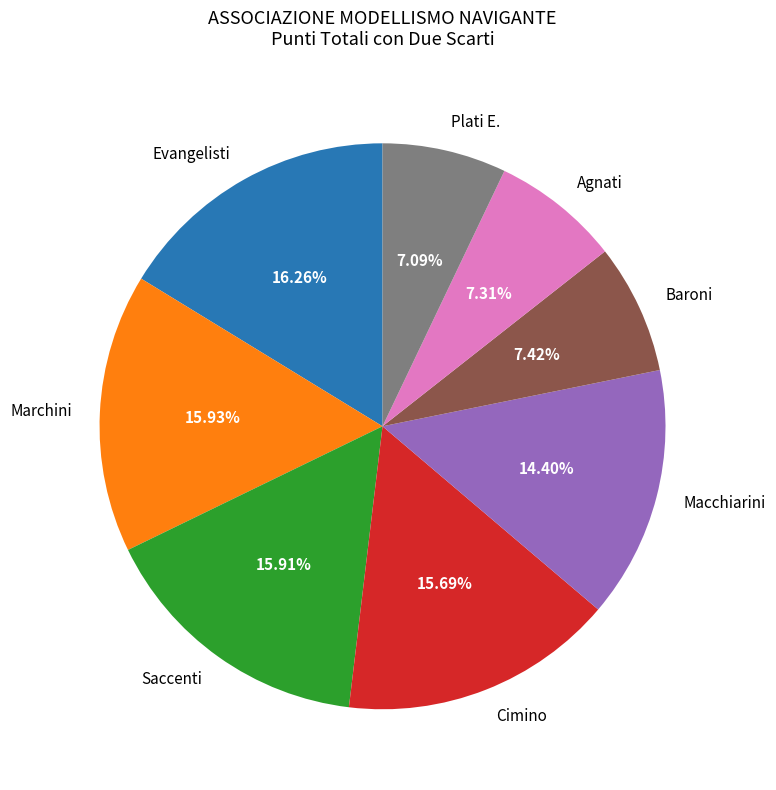

Do Agnati and Baroni together represent more than half of the pie?

No